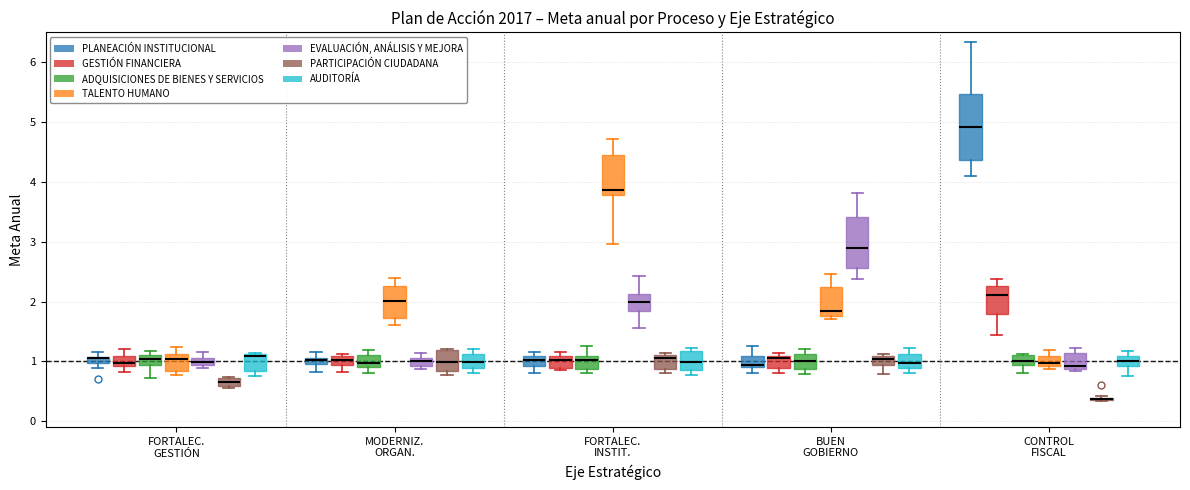

Where is the upper edge of the box for FORTALEC. GESTIÓN (PLANEACIÓN INSTITUCIONAL) on the y-axis? The values are not printed on the chart, so give them approximately, as read against the axis.

1.1